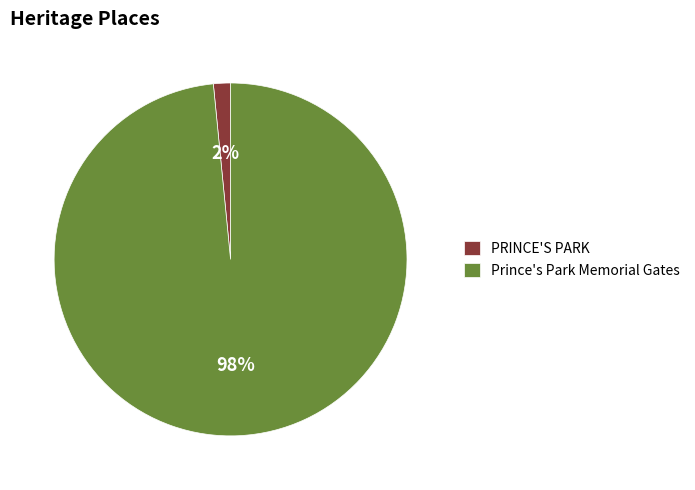

To the nearest percent, what is the average slice percentage?

50%